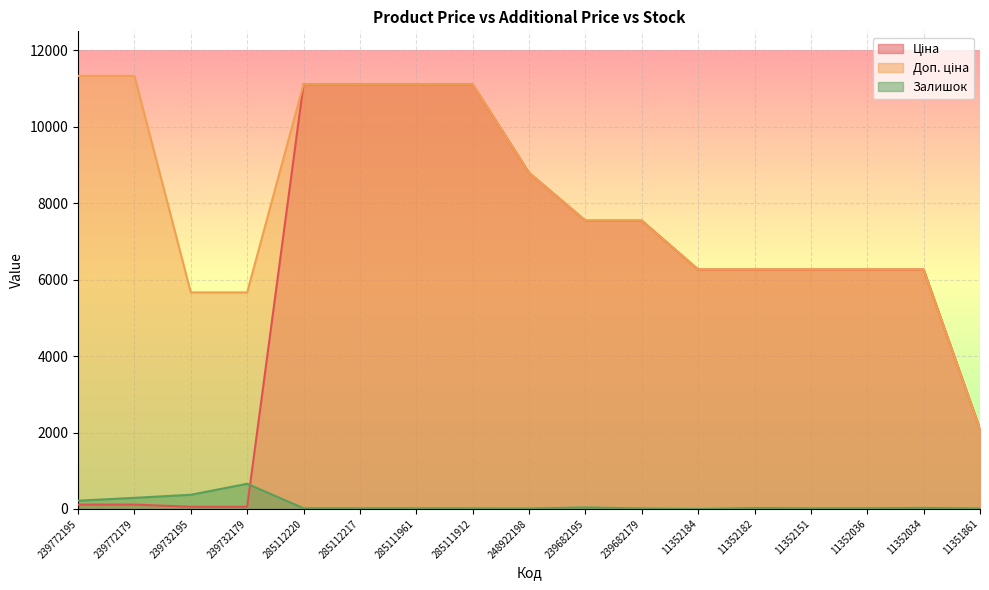

List the series in order of their overall mean, highest first.

Доп. ціна, Ціна, Залишок